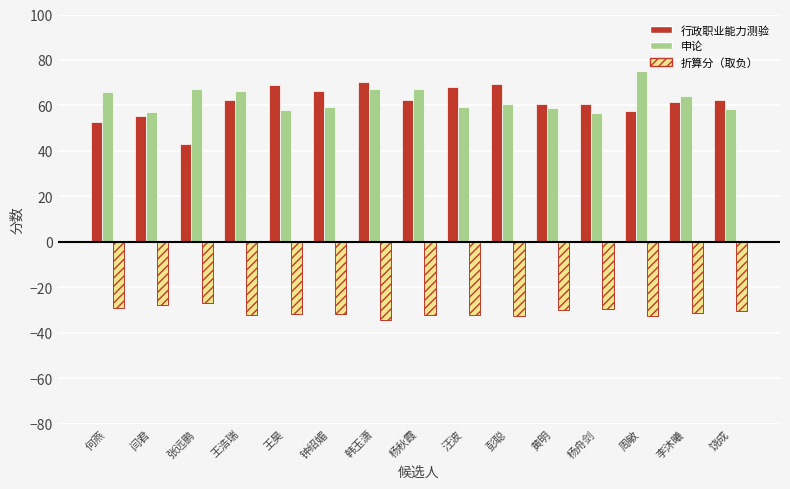

What is the total value across all series at 黄明?

89.8